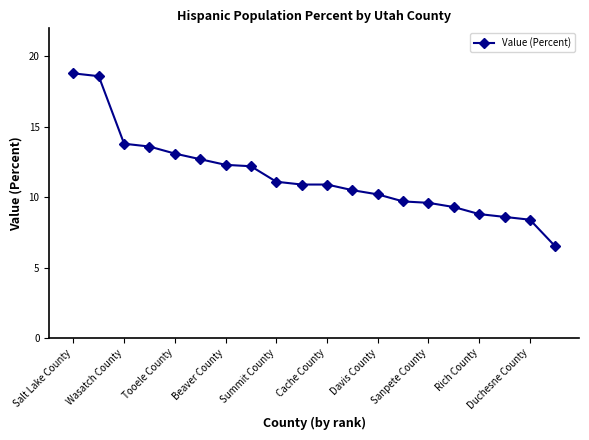

Does the chart display data point markers on the line(s)?

Yes